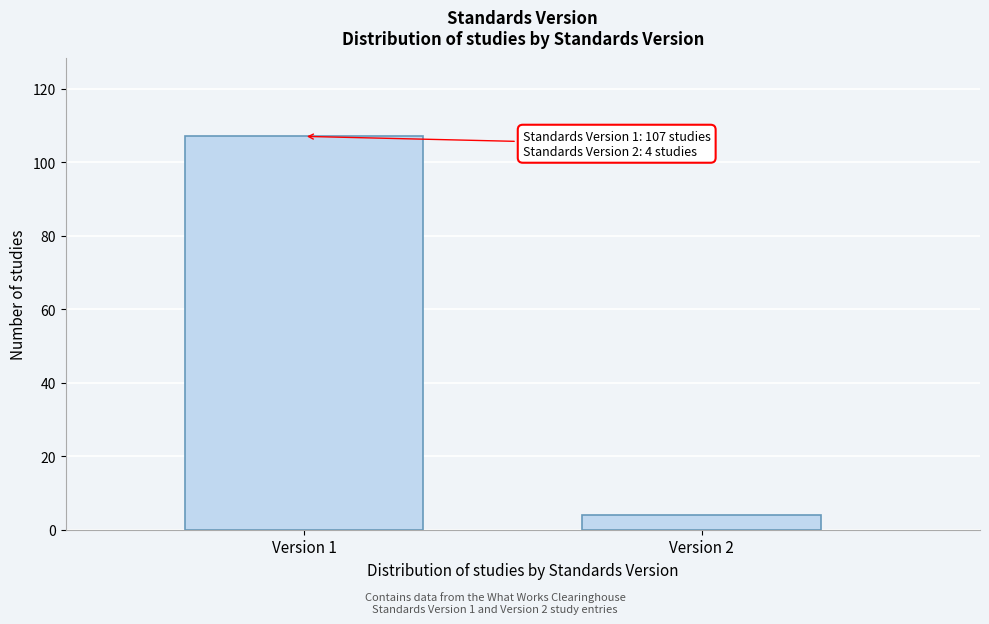

Reading left to right, what are all the values shown in this chart?

Version 1=107	Version 2=4